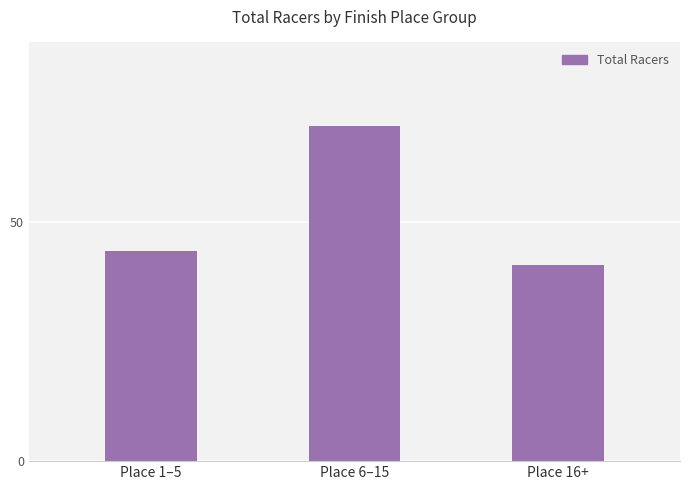

What is the change in value from Place 1–5 to Place 16+?

-3